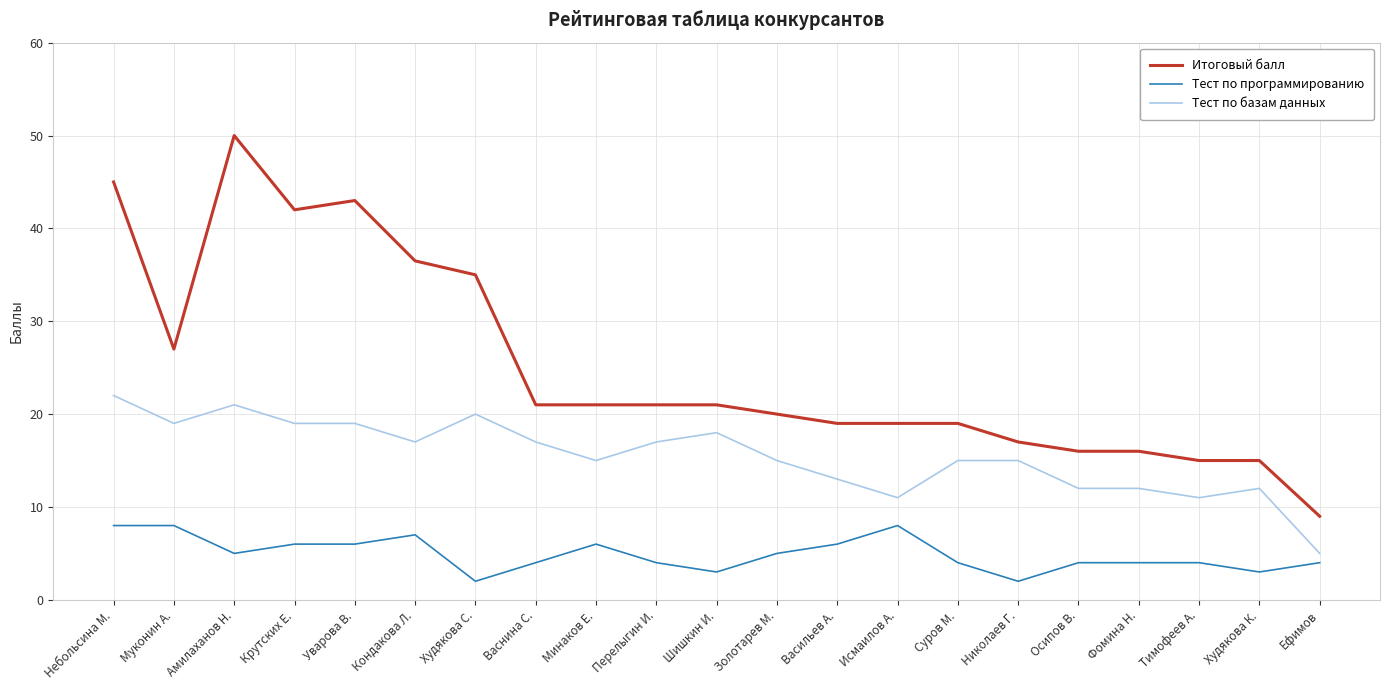

What is the difference between the maximum and minimum values in the Итоговый балл series?

41.0